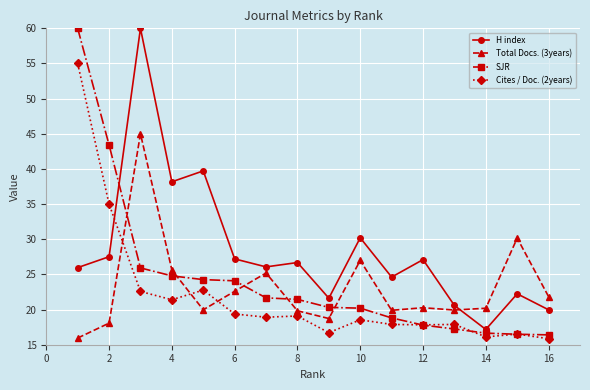

List the series in order of their overall mean, highest first.

H index, SJR, Total Docs. (3years), Cites / Doc. (2years)